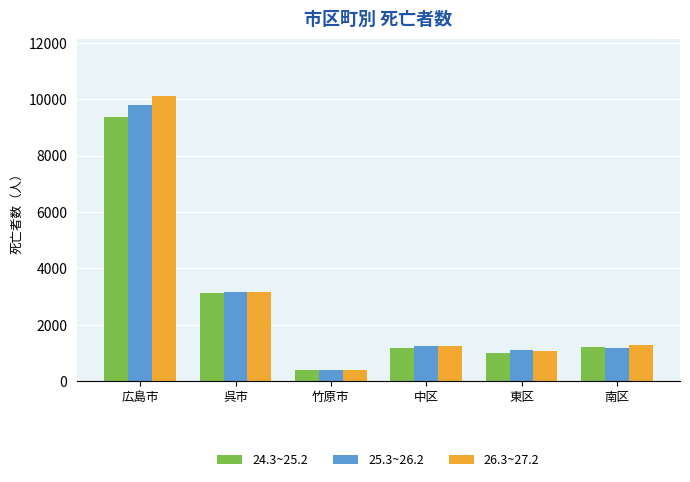

What is the greatest value displayed?

10129